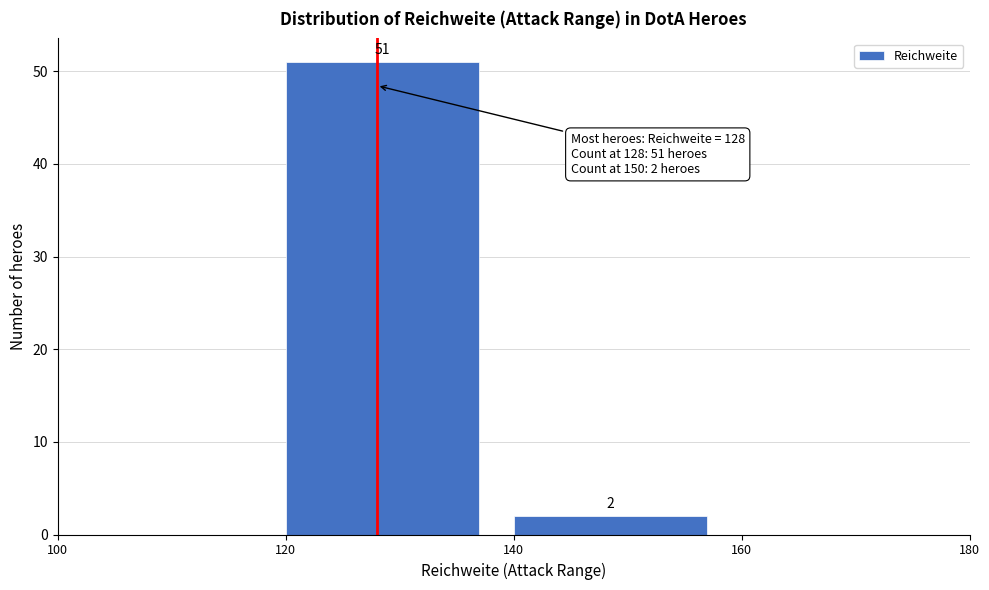

Which range on the x-axis has the tallest bar?

120 to 140